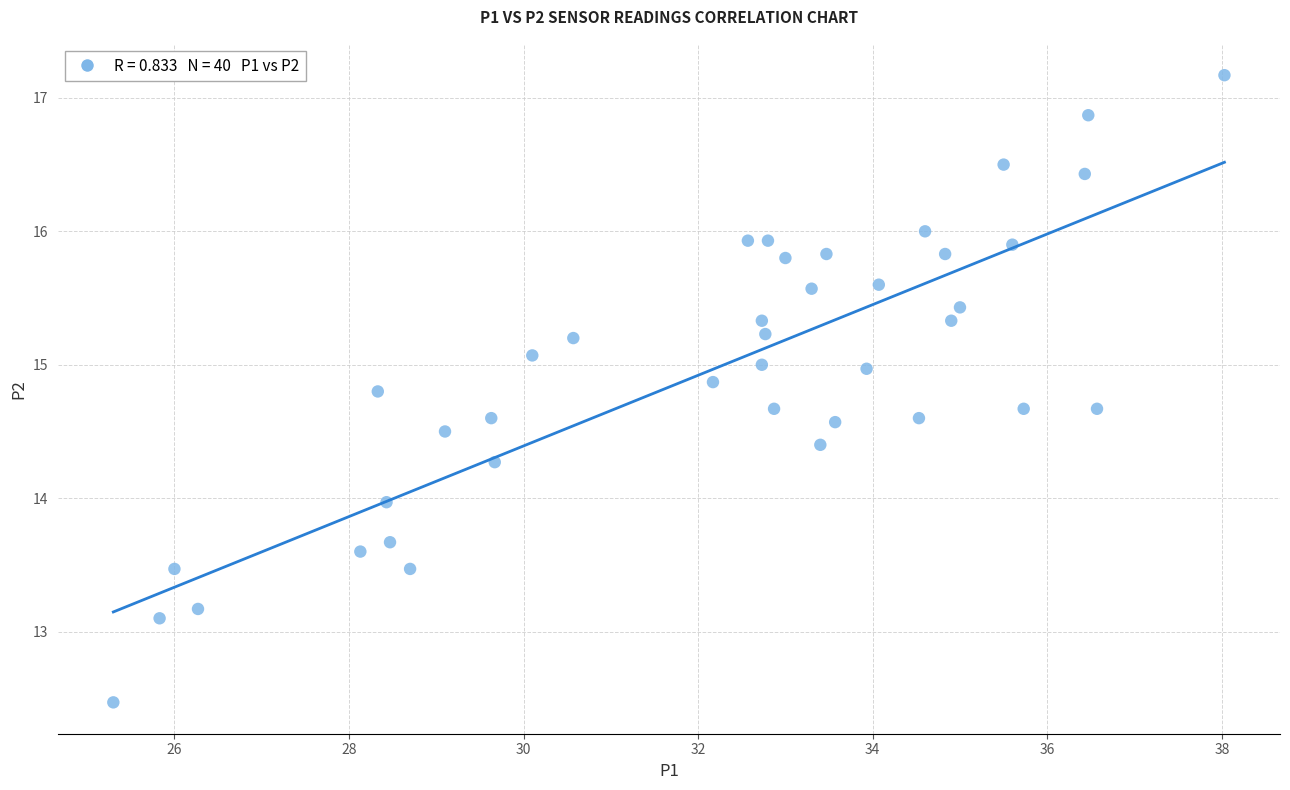

What is the range of X values (max minus min)?

12.7